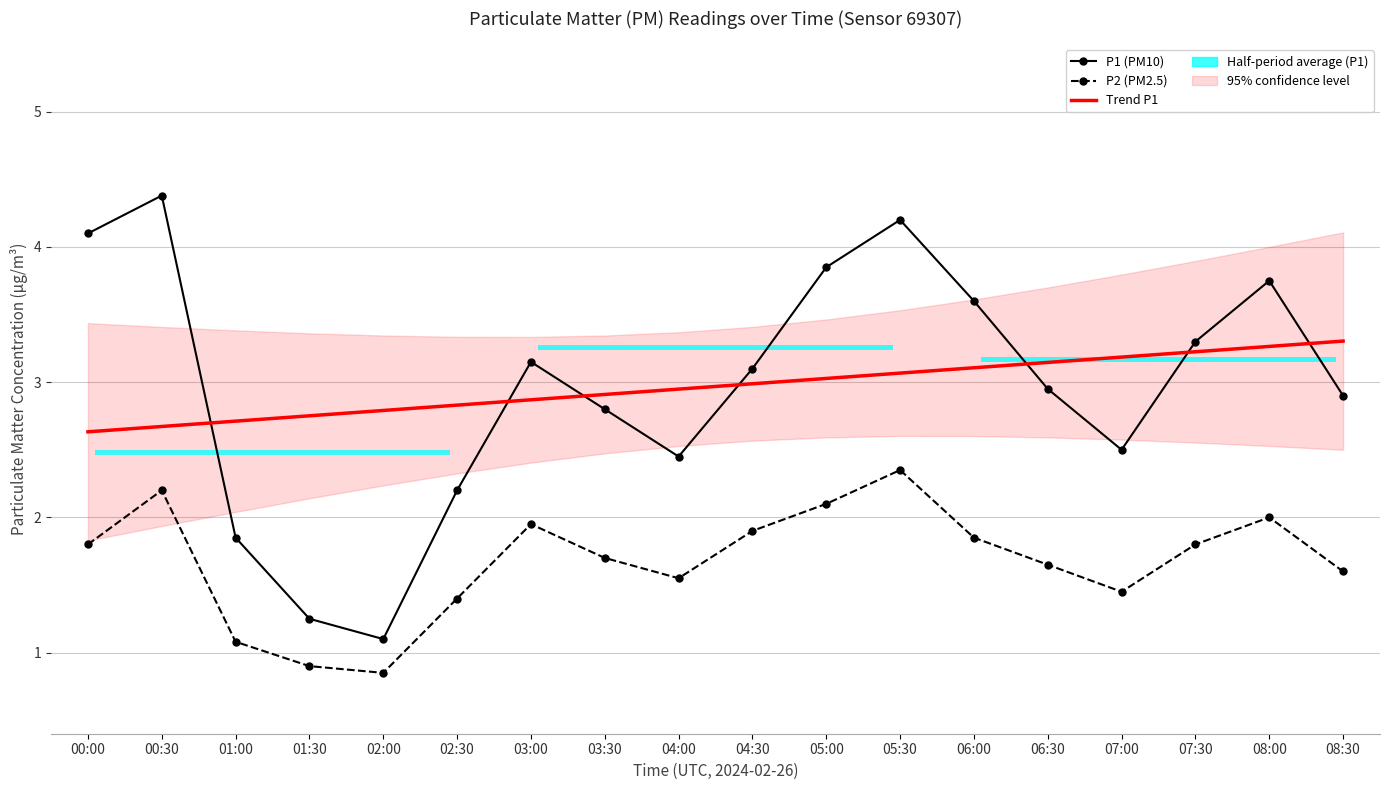

Are the bars horizontal?

Yes